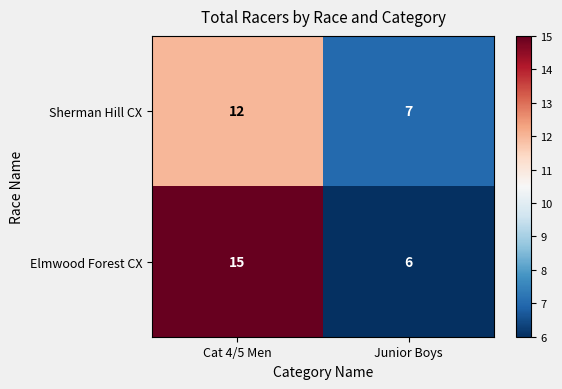

At which label is Elmwood Forest CX closest to 10?

Junior Boys